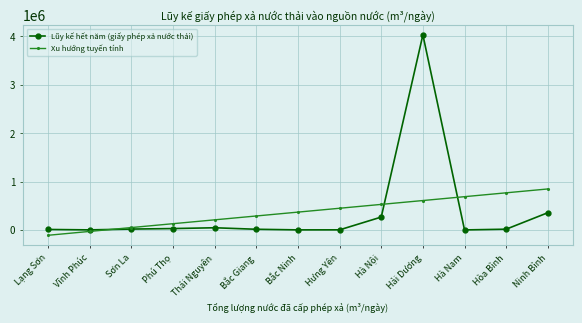

How many lines are shown in the chart?

2